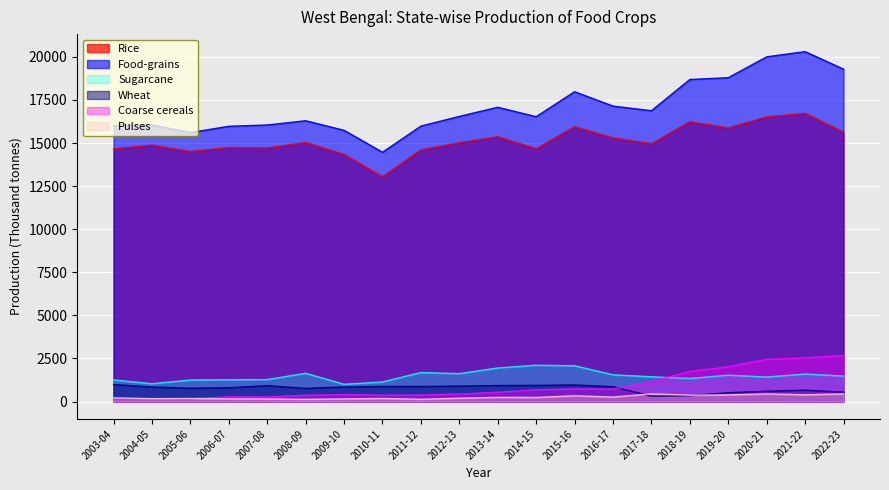

Is it true that Sugarcane equals 1638.3 at 2008-09?

True